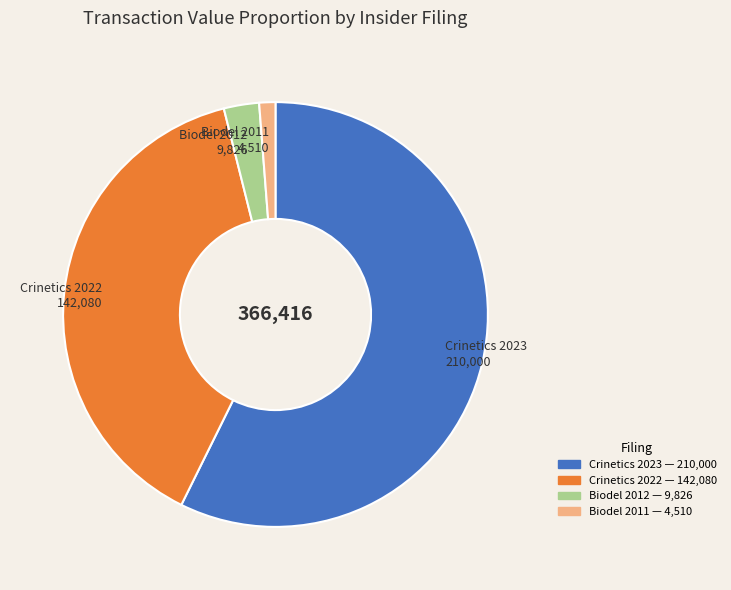

Rank the categories by value from highest to lowest.

Crinetics 2023, Crinetics 2022, Biodel 2012, Biodel 2011